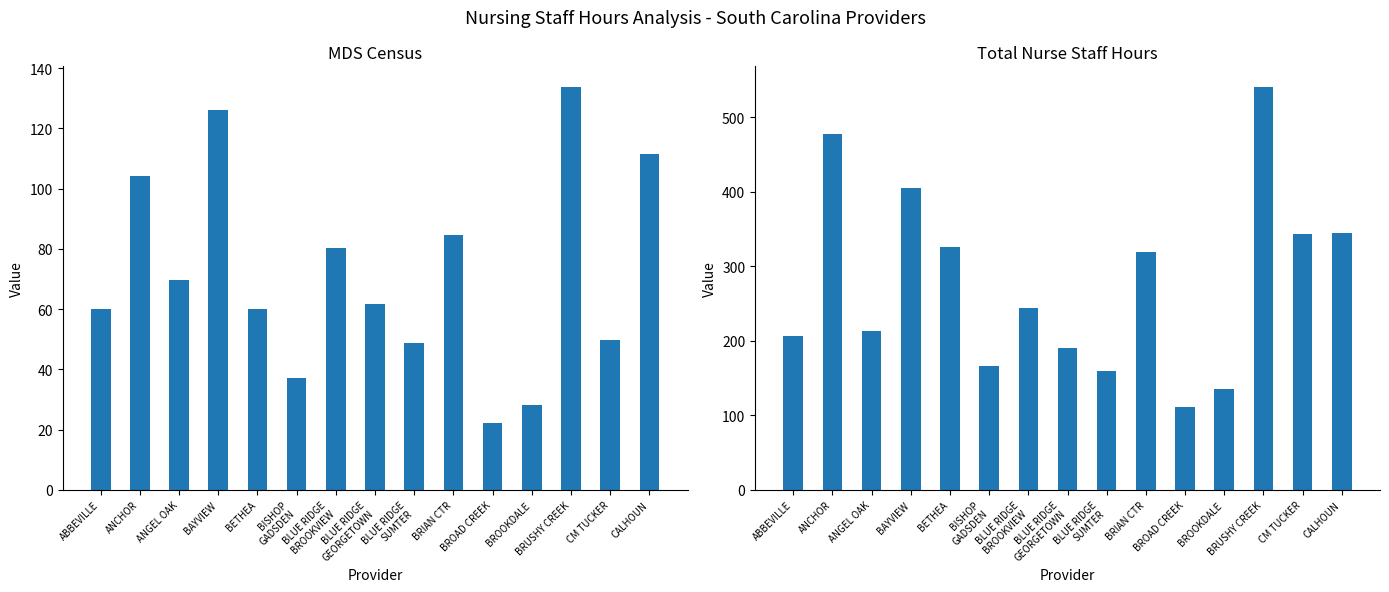

Which has a higher value, BISHOP
GADSDEN or CALHOUN?

CALHOUN